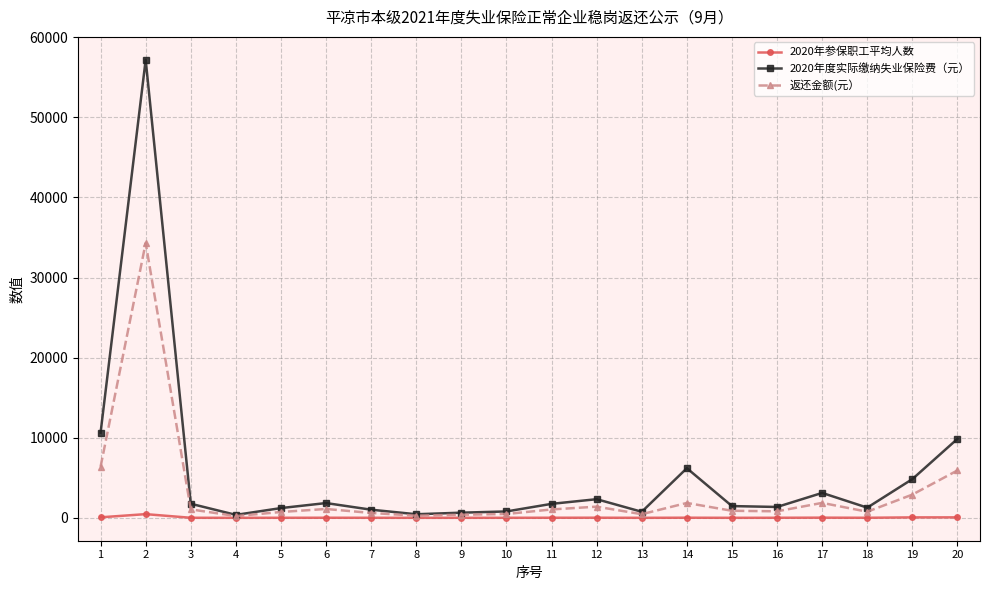

Is the value of 2020年参保职工平均人数 at 18 greater than the value of 返还金额(元） at 2?

No